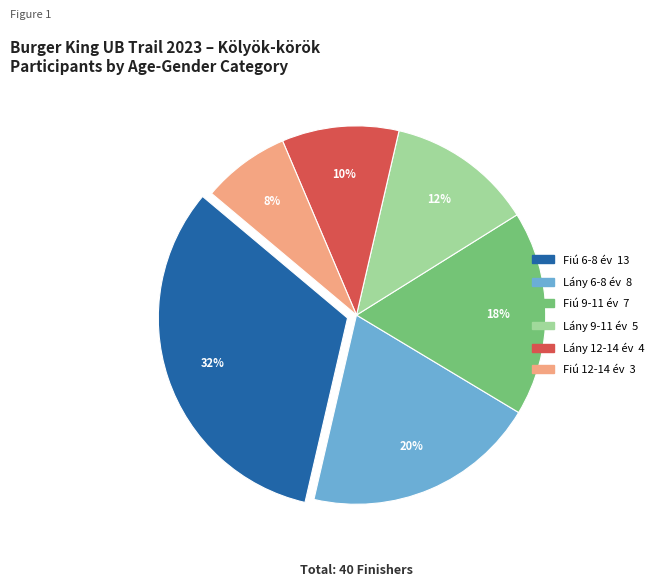

Is the sum of Lány 9-11 év and Fiú 9-11 év greater than half?

No